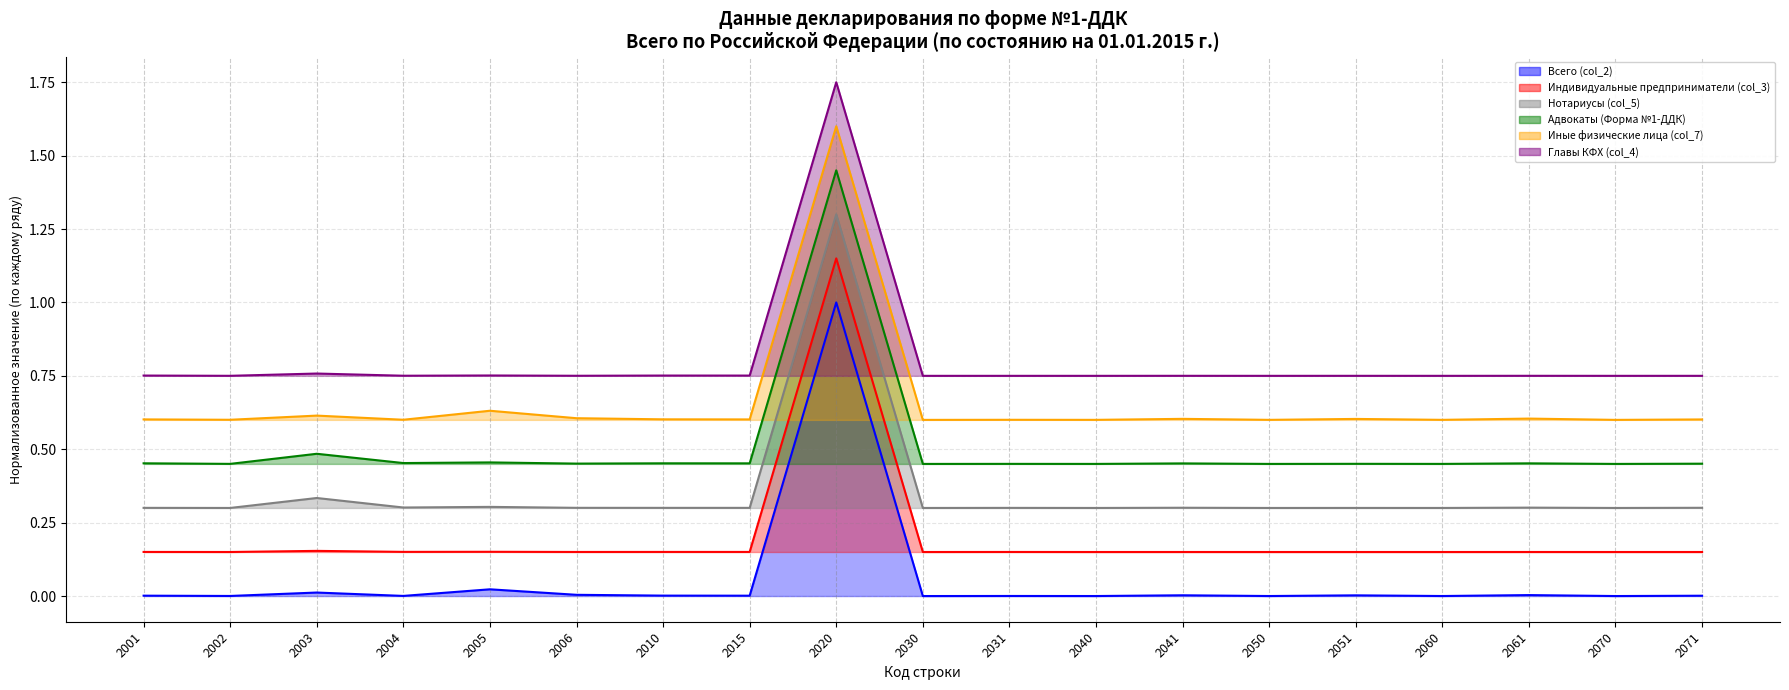

What is the average value of the Иные физические лица (col_7) series?

0.7